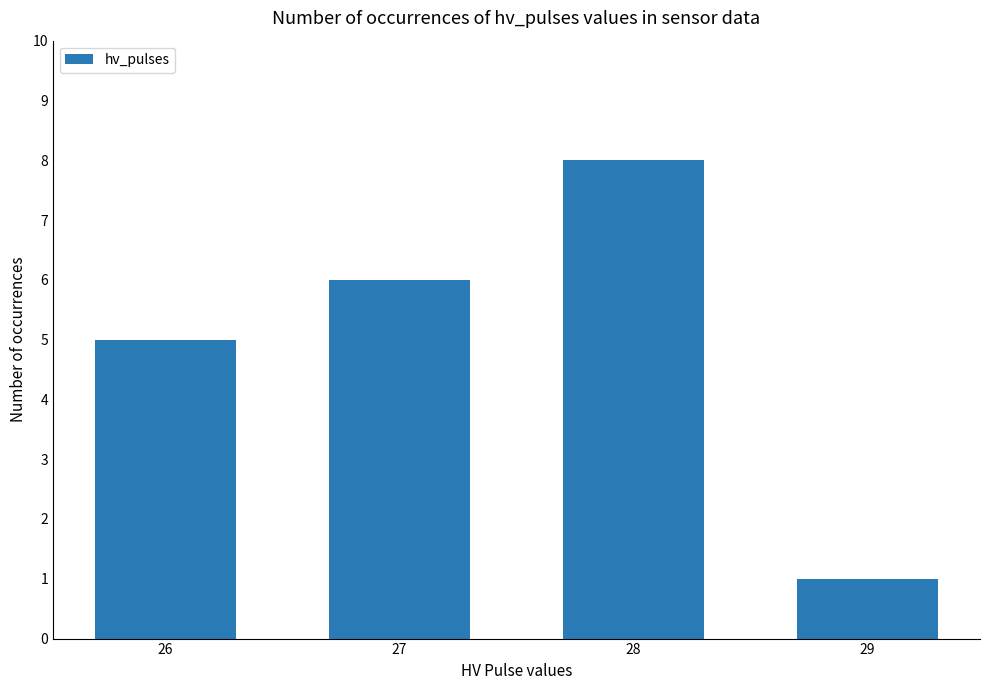

What is the smallest value displayed?

1